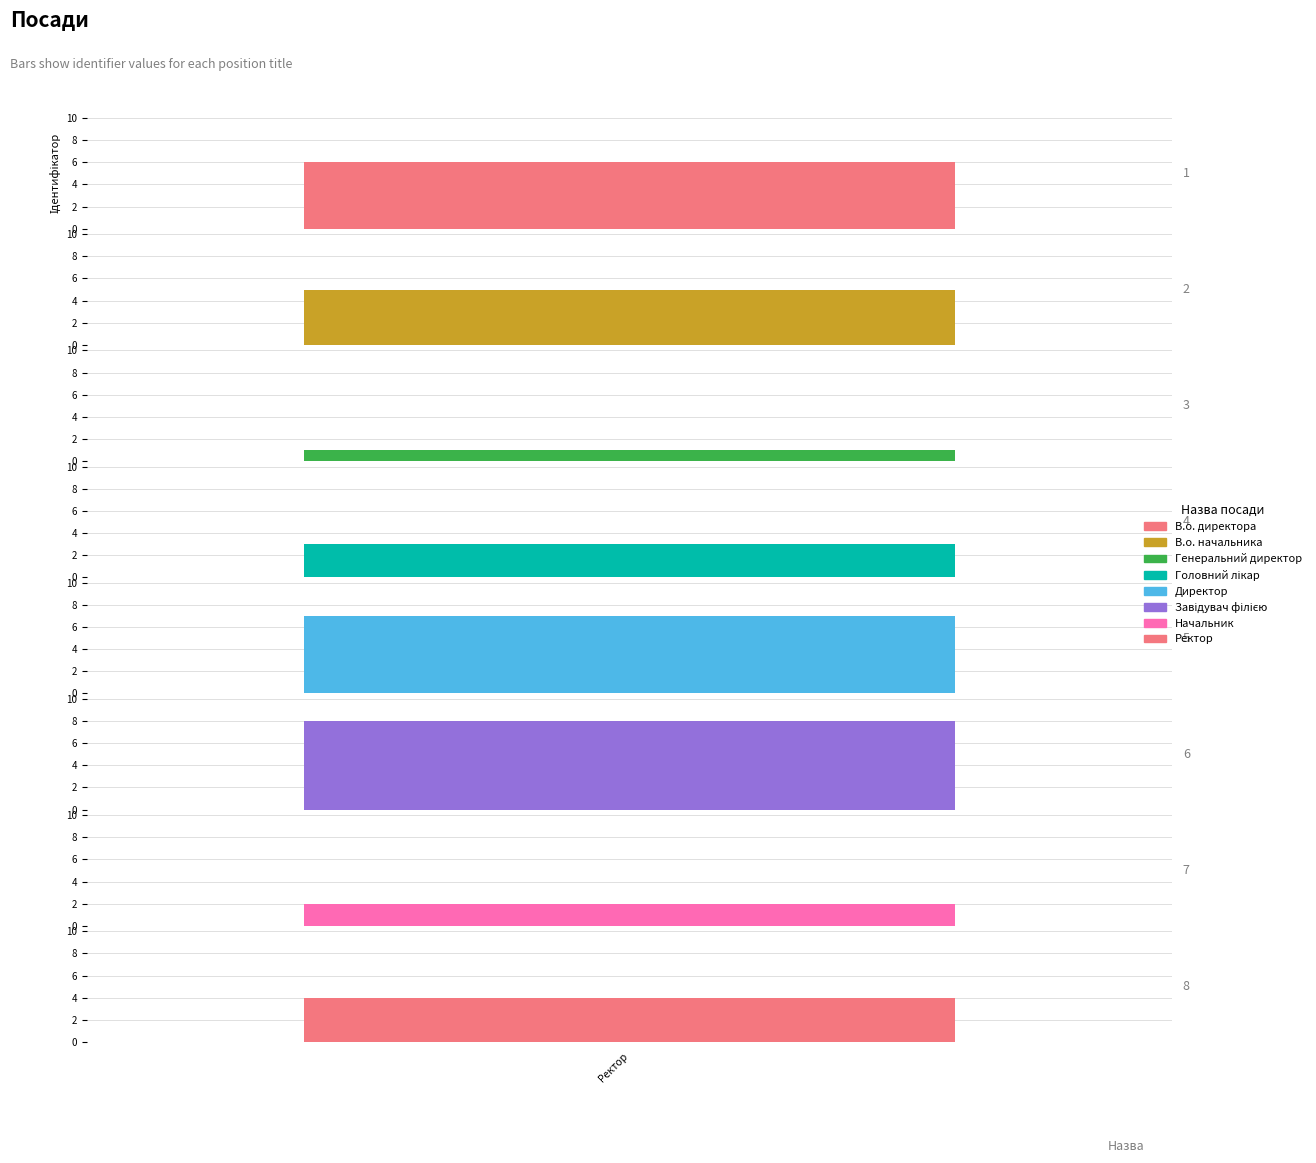

List the labels in order of value, largest first.

Завідувач філією, Директор, В.о. директора, В.о. начальника, Ректор, Головний лікар, Начальник, Генеральний директор